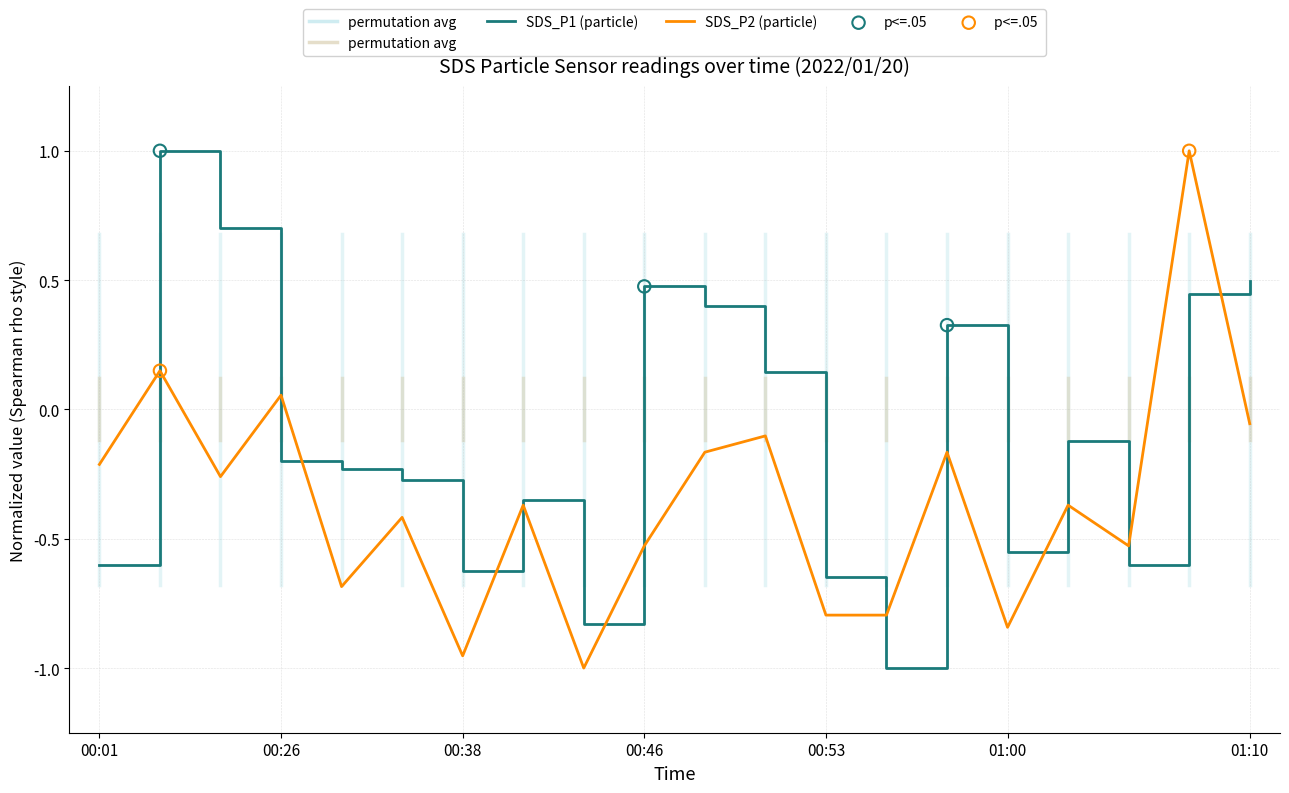

What is the maximum value for SDS_P1 (particle)?

1.0